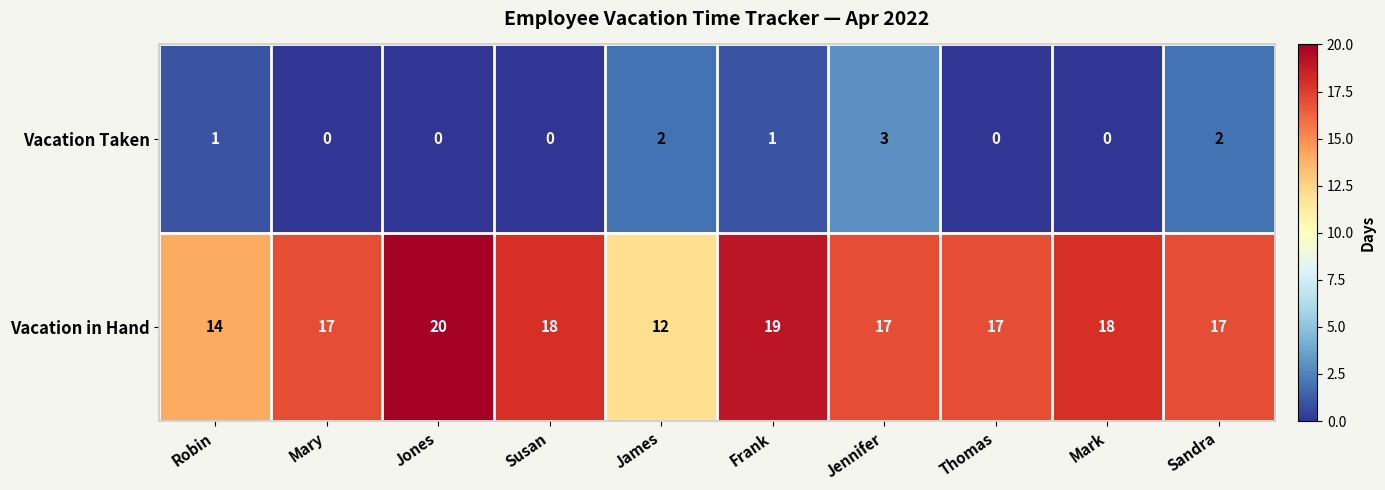

Is it true that Vacation Taken equals 0 at Frank?

False